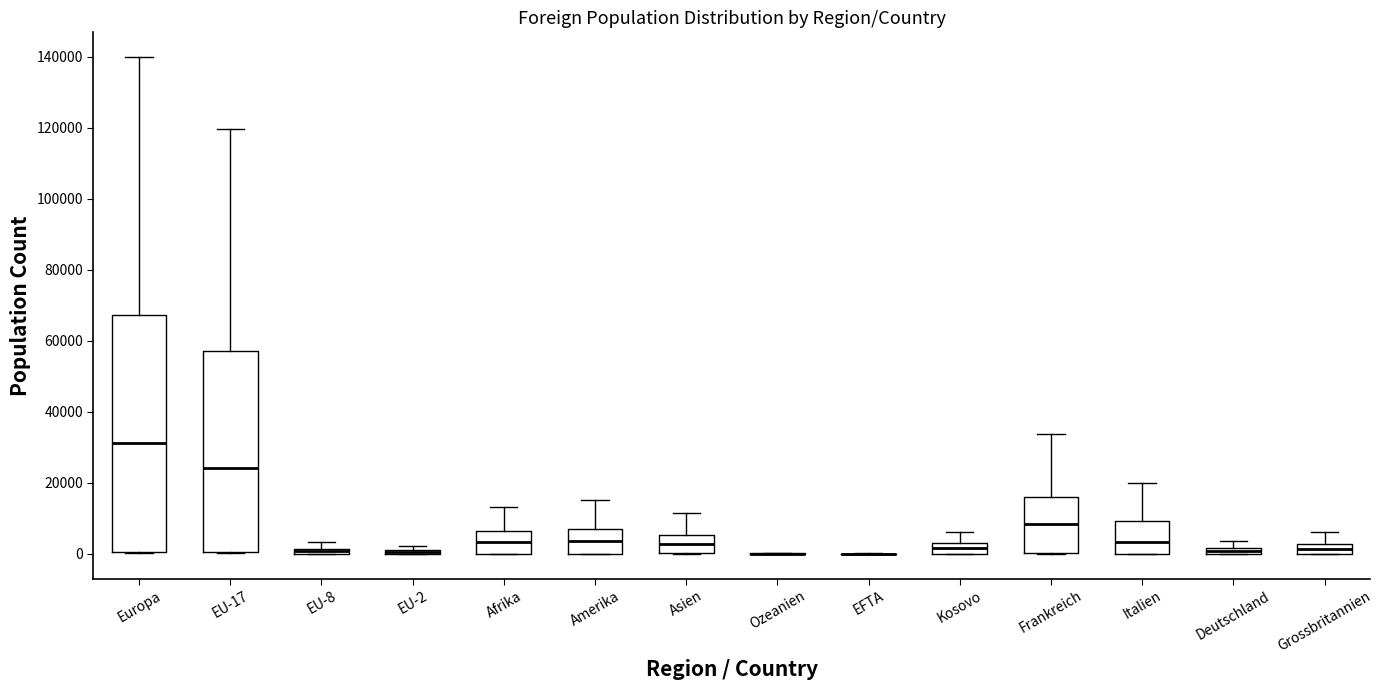

Comparing the boxes themselves (not the whiskers), which one is the tallest?

Europa